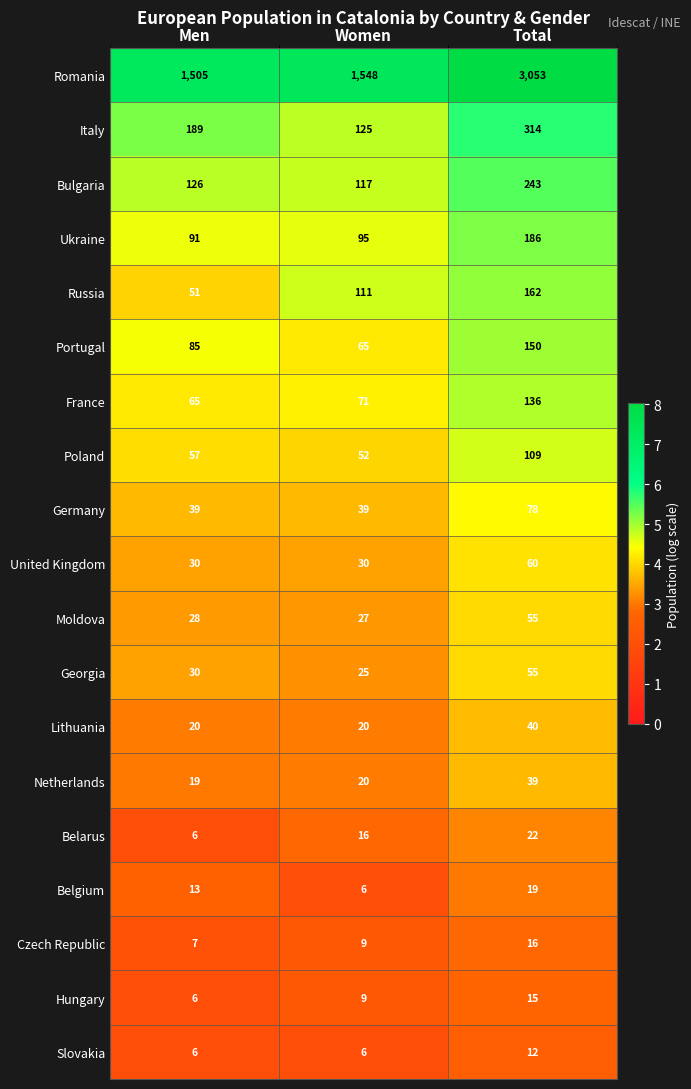

What is the spread (max minus min) of values at Men?

1499